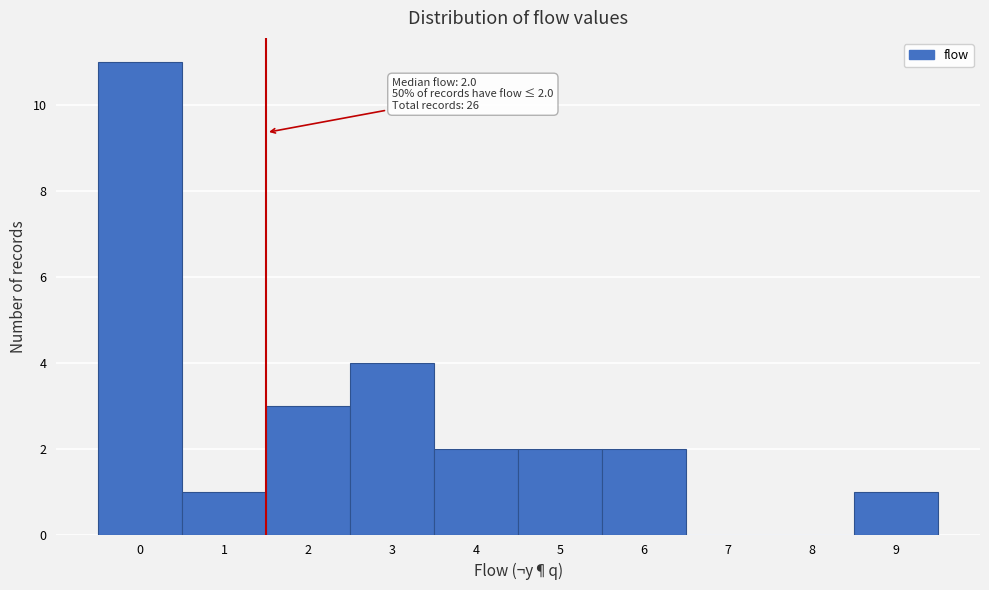

Reading left to right, what are all the values shown in this chart?

0=11	1=1	2=3	3=4	4=2	5=2	6=2	7=0	8=0	9=1